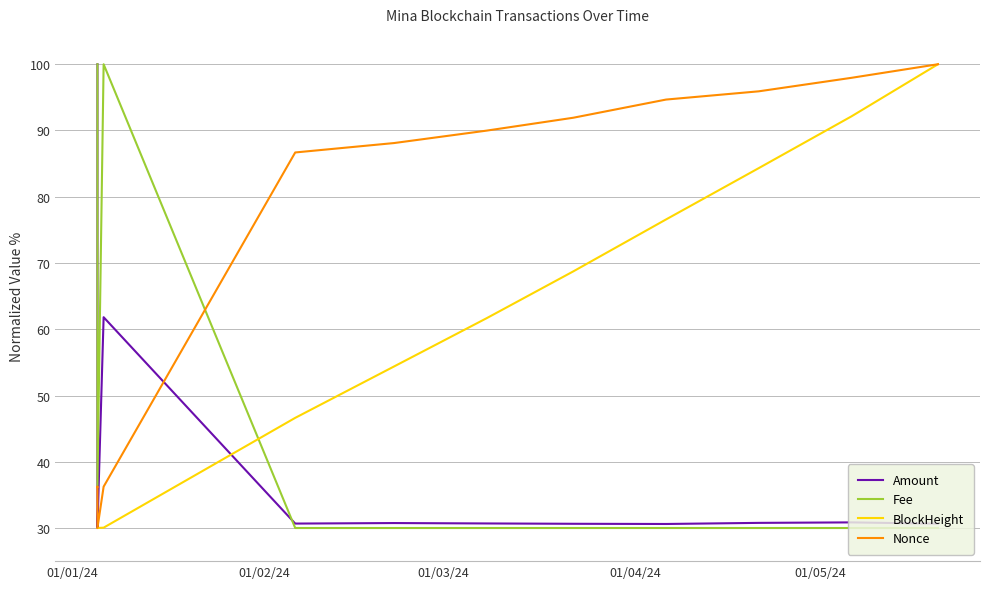

What position from the right is 01/01/24?

12